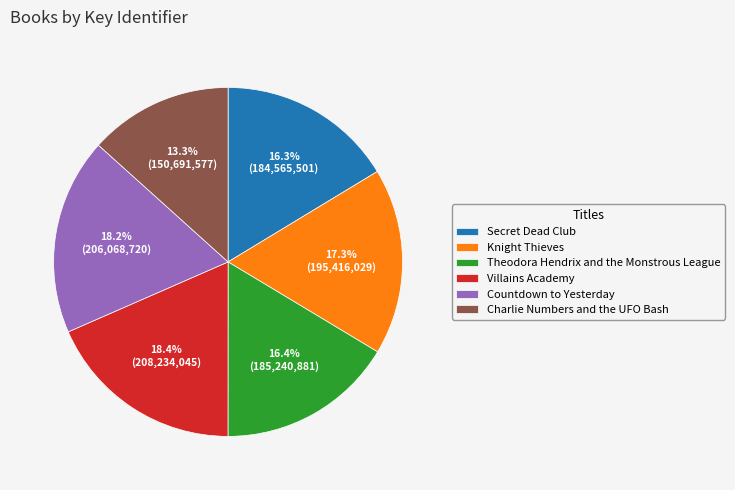

To the nearest percent, what percentage of the pie is Knight Thieves?

17%